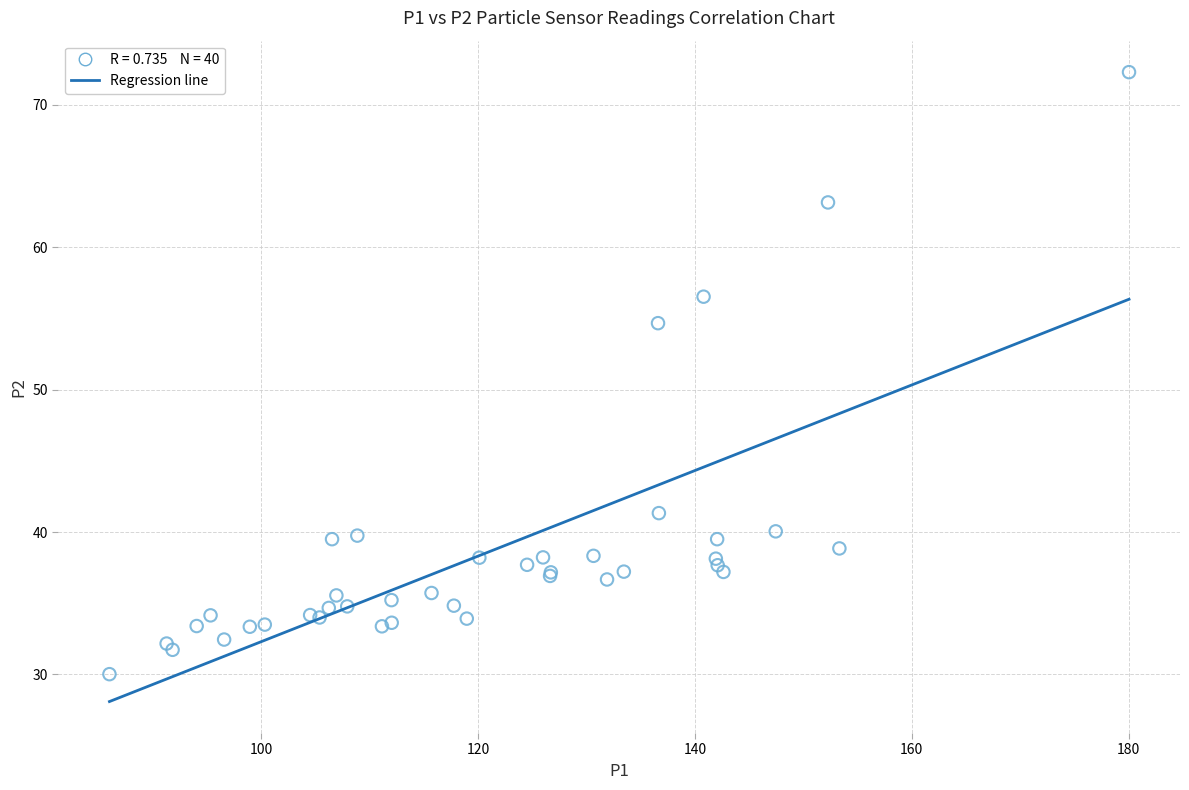

What Y value in the scatter plot is closest to 51?

54.7